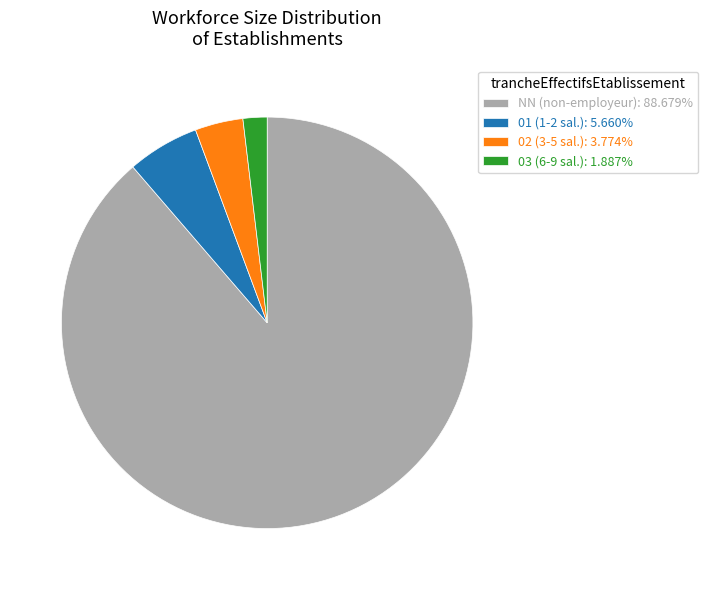

Is there a majority slice in this chart?

Yes